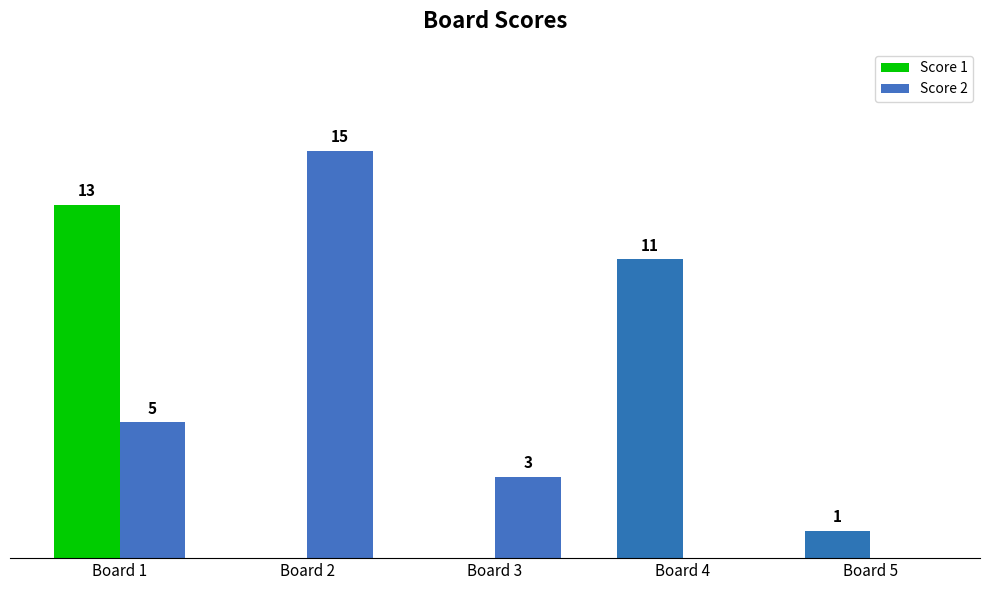

At which category does the chart reach its peak across all series?

Board 2